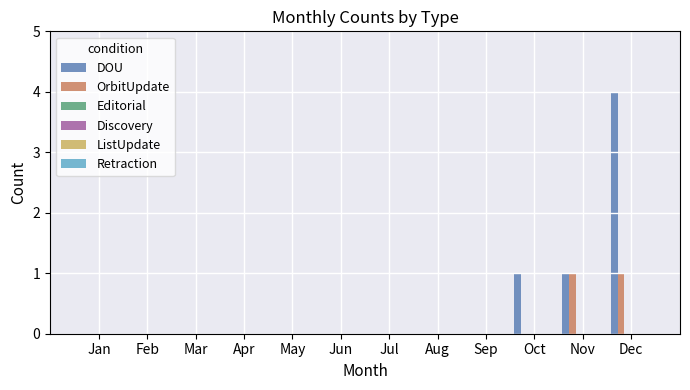

What is the greatest value displayed?

4